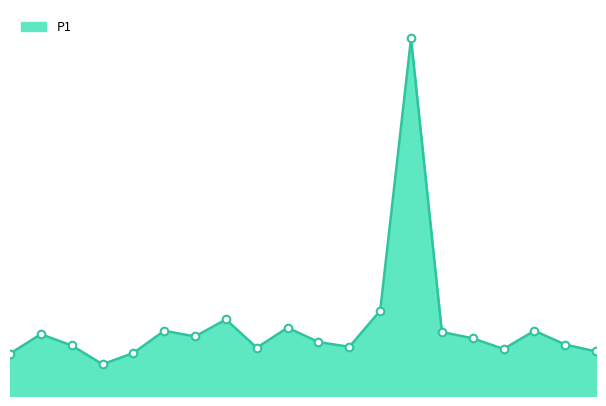

Is this an area chart (filled region under the line)?

Yes